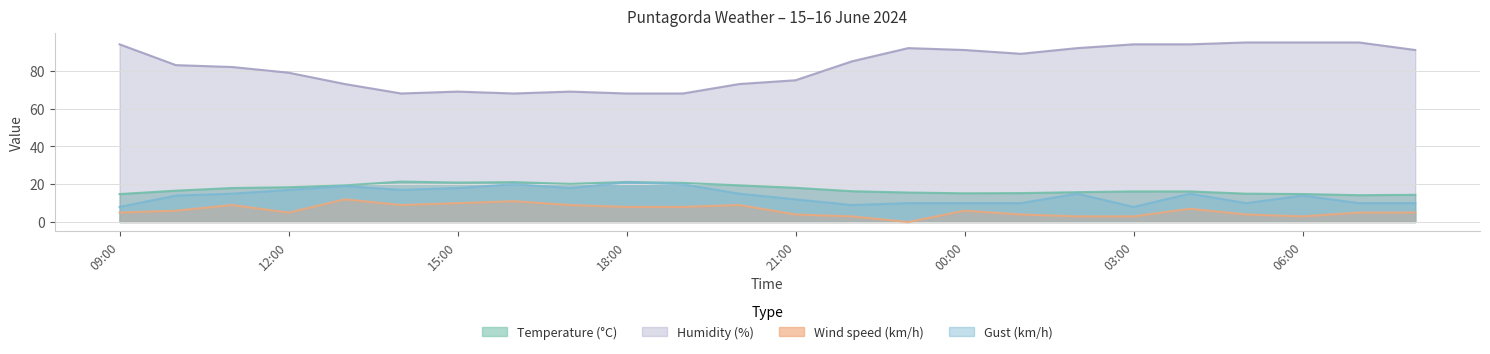

What is the approximate value of Humidity (%) at 18:00?

68.0